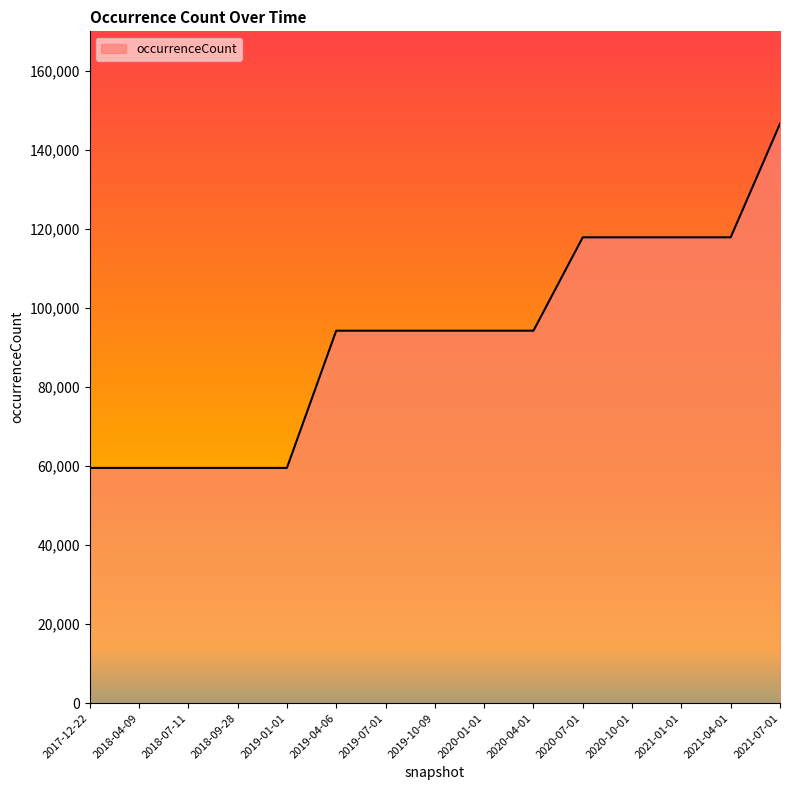

What is the sum of the values at 2020-07-01 and 2019-01-01?

177406